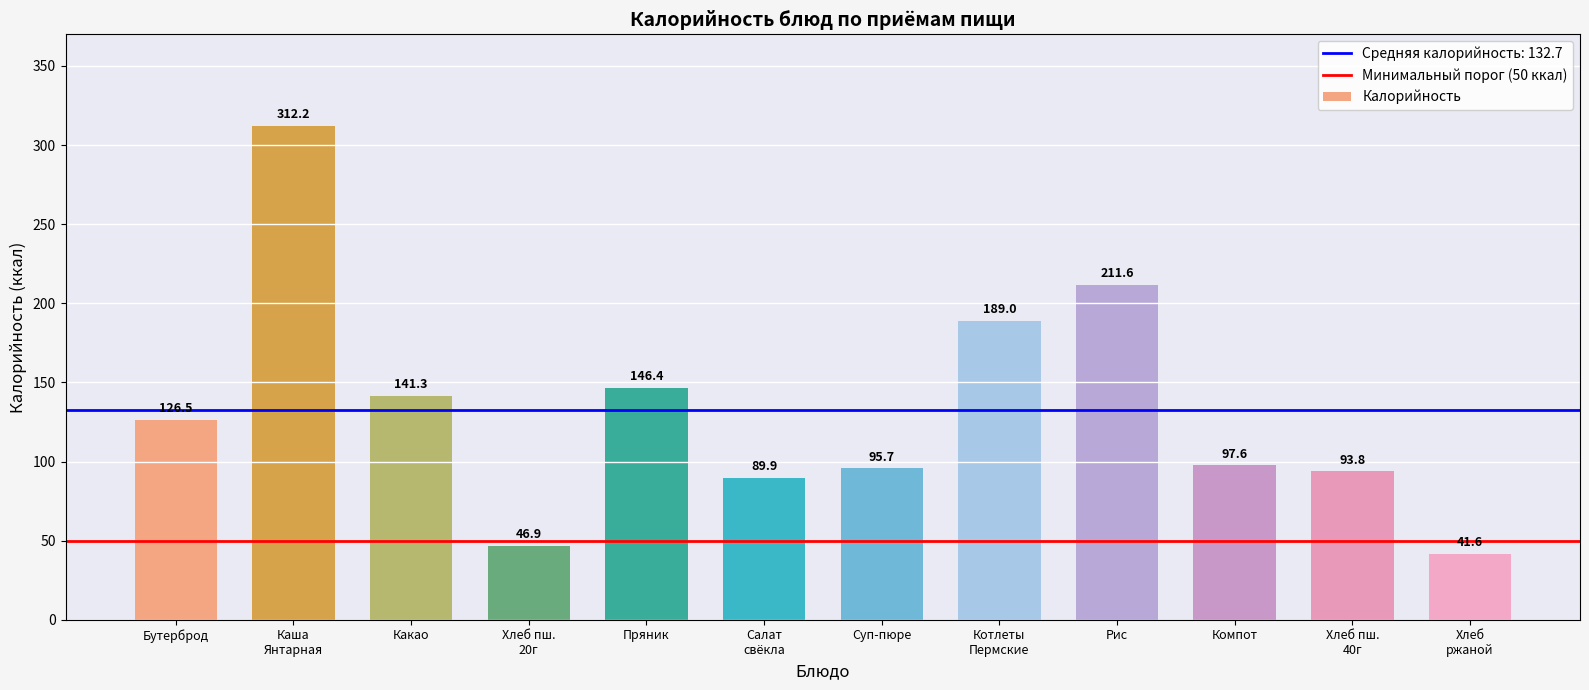

What is the difference between the second highest and minimum values?

170.0